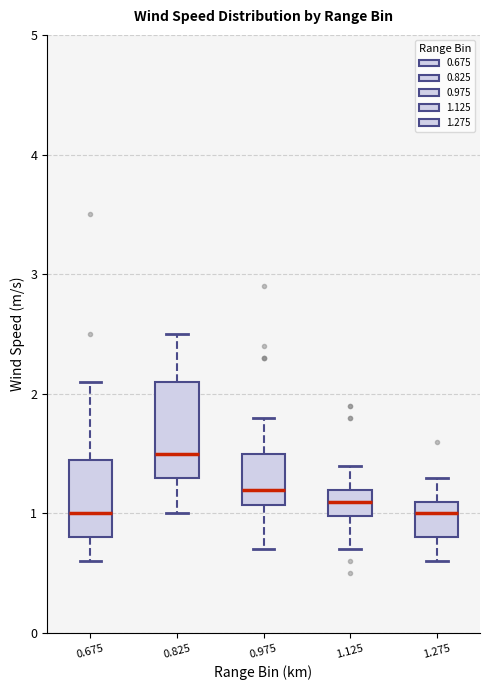

Which box is the tallest, from its lower edge to its upper edge?

0.825